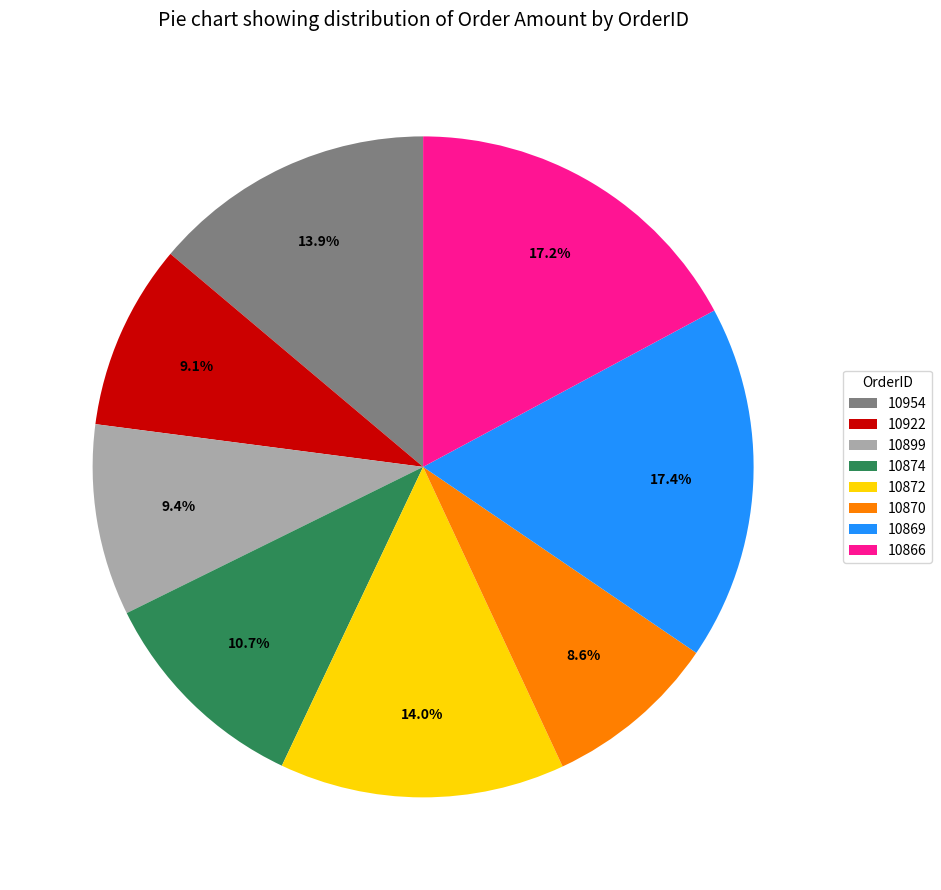

How many segments does this pie chart have?

8